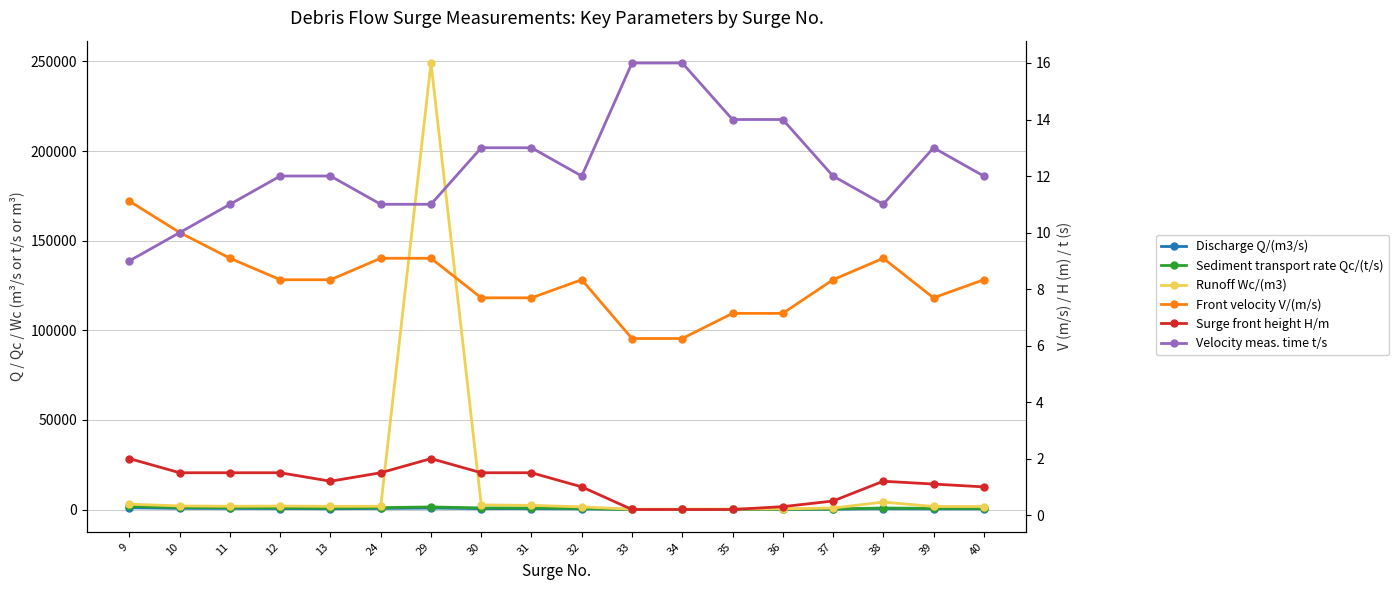

How many categories are shown in the chart?

18